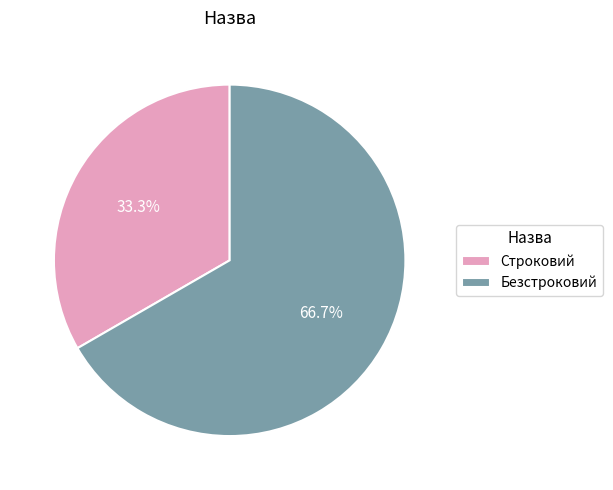

Which slice is the largest?

Безстроковий